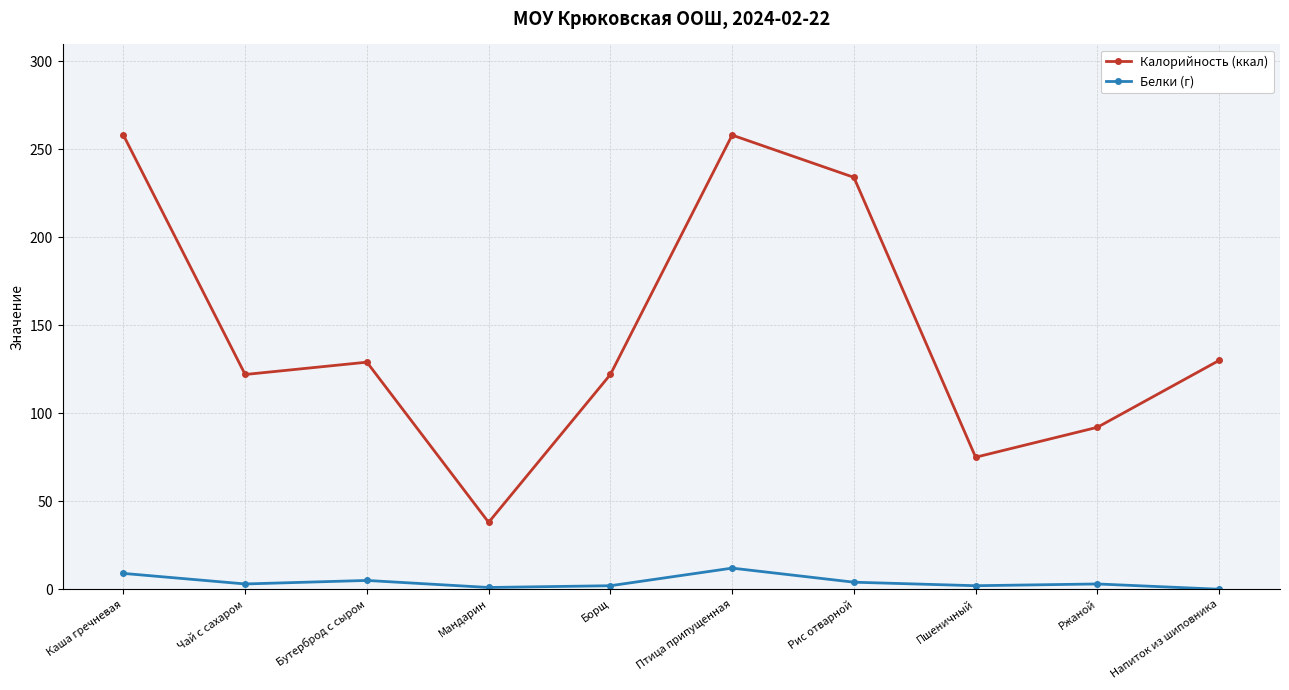

At how many categories does at least one series exceed 204?

3